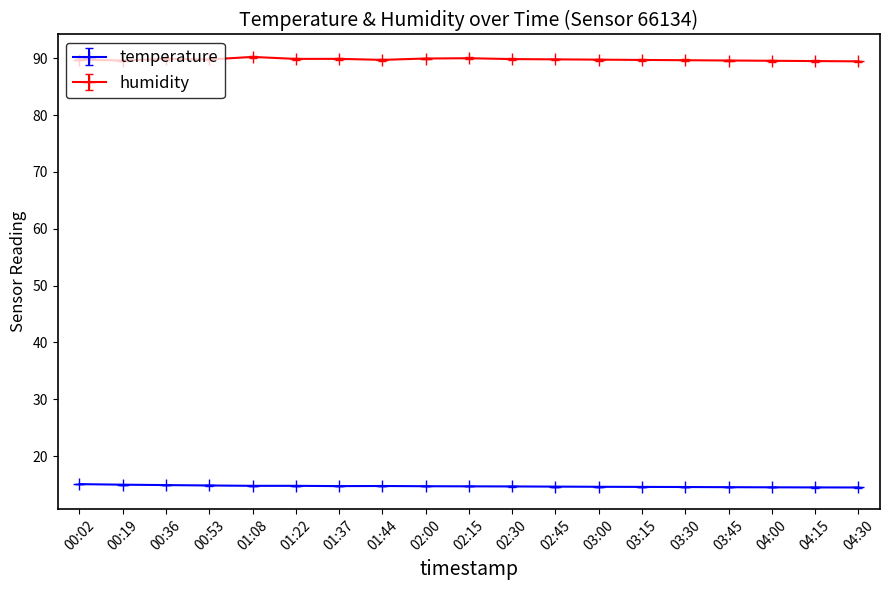

Is the value of temperature at 01:08 greater than the value of humidity at 03:45?

No